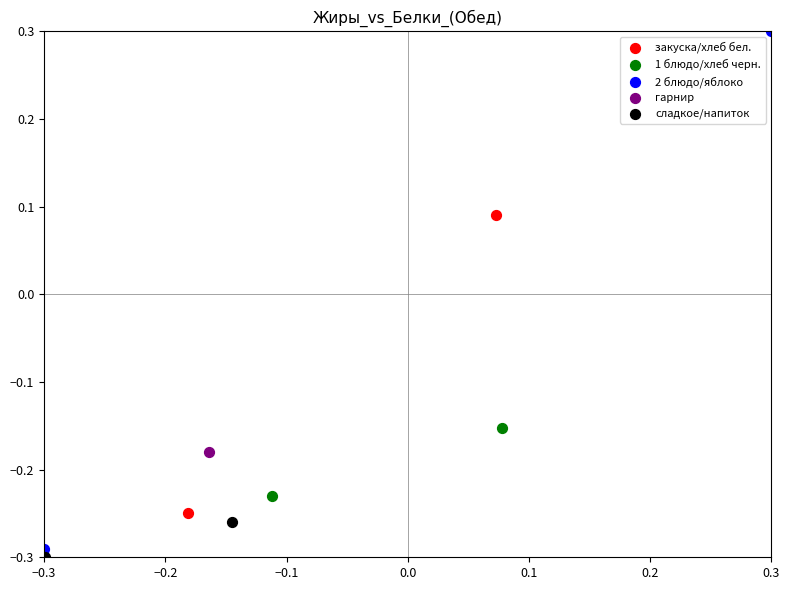

Which series contains the lowest Y value?

сладкое/напиток